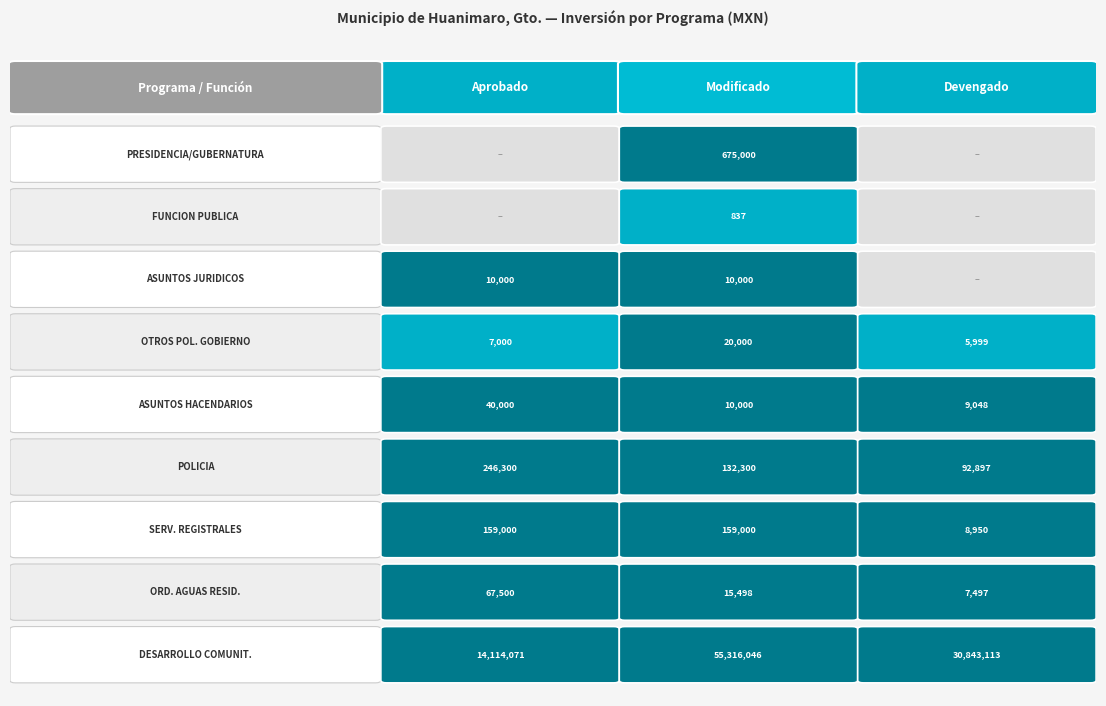

Is the value of ORDENACION DE AGUAS RESID at Devengado greater than the value of POLICIA at Modificado?

No